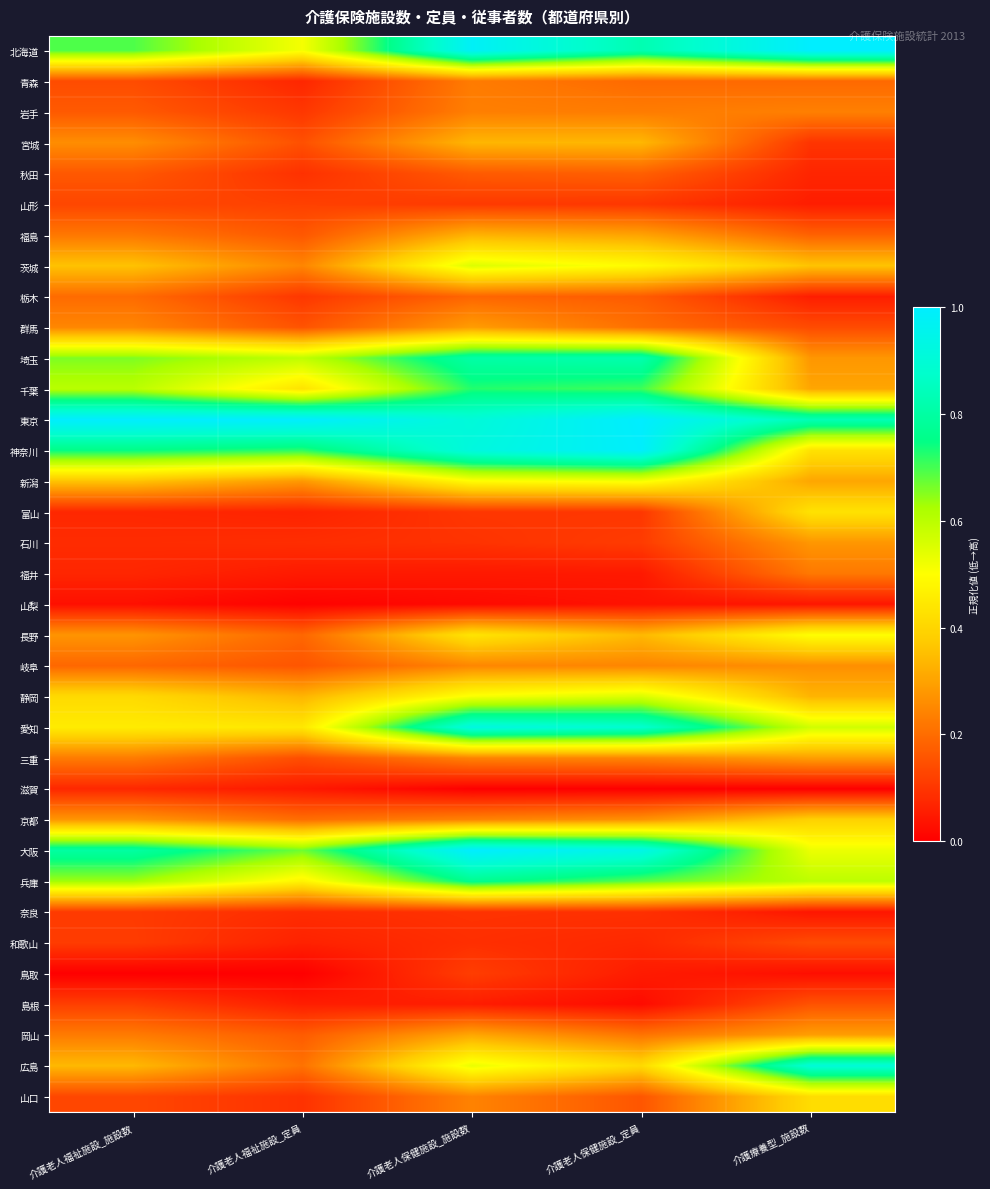

At how many categories does at least one series exceed 0?

5